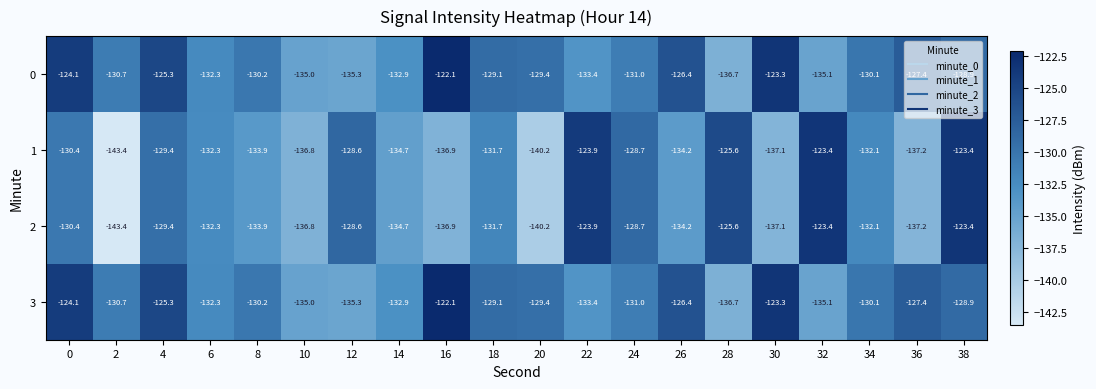

What is the difference between the 2 values at 14 and 12?

6.1